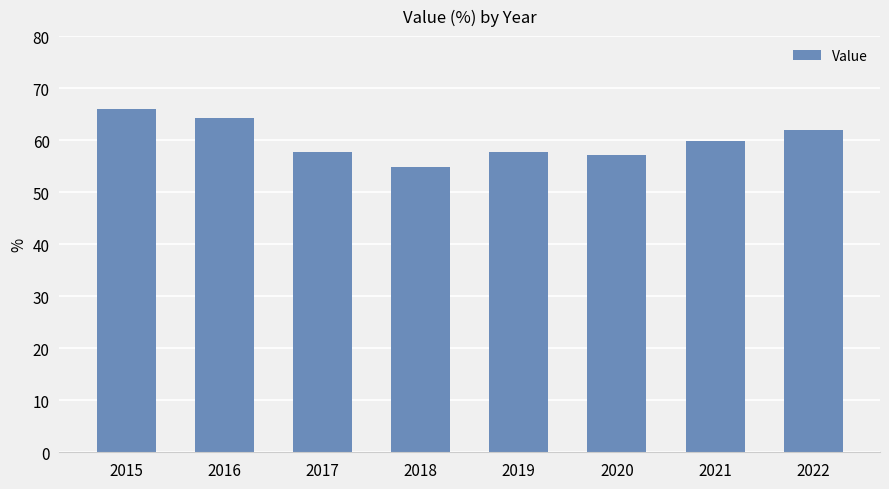

Which label corresponds to the largest value in the chart?

2015